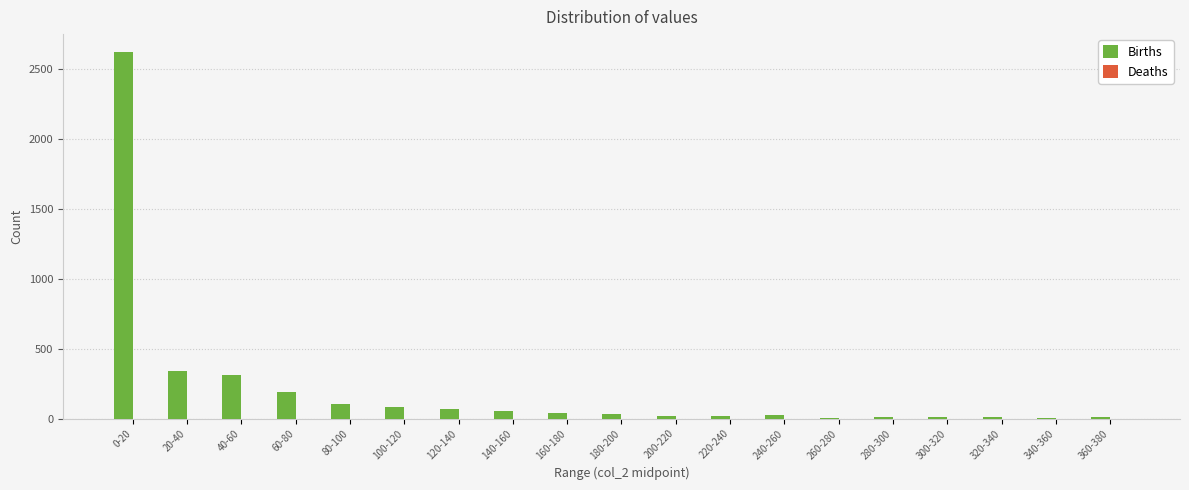

What is the change in value from 0-20 to 120-140?

-2547